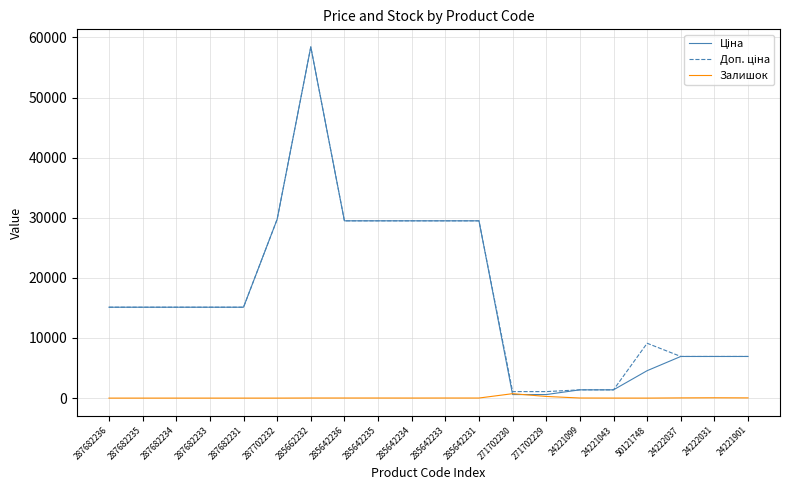

Which category has the highest value across all series?

285662232